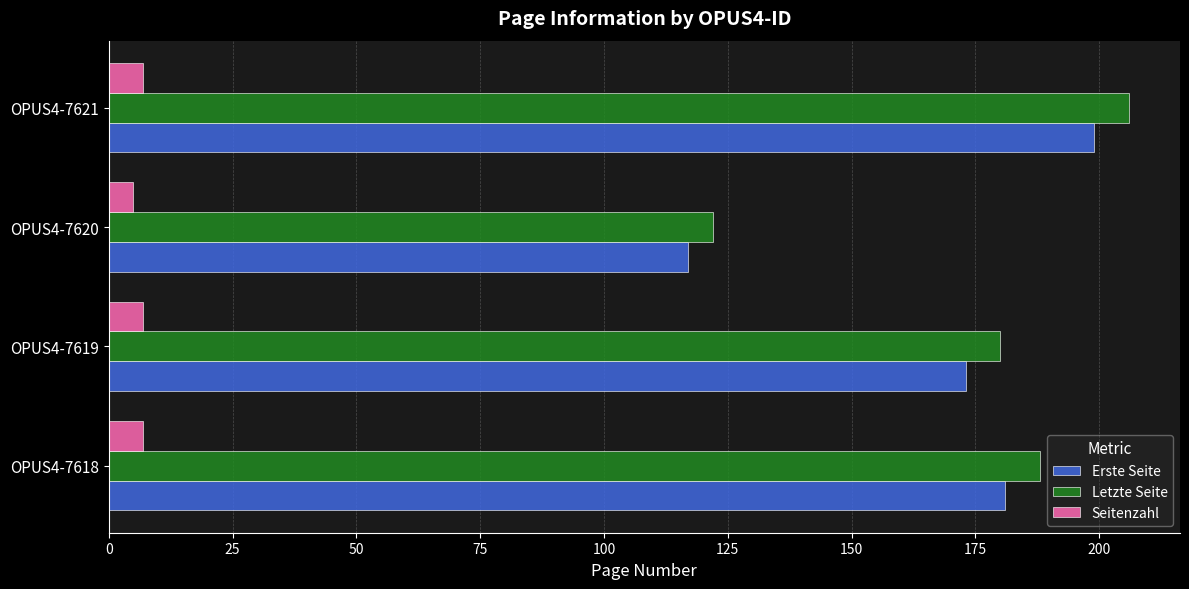

What is the maximum value for Erste Seite?

199